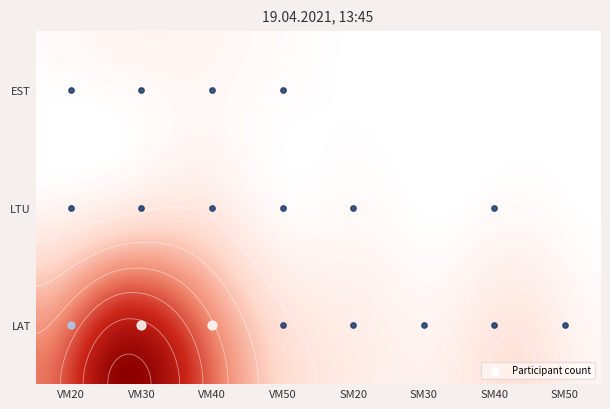

What is the maximum value for EST?

2